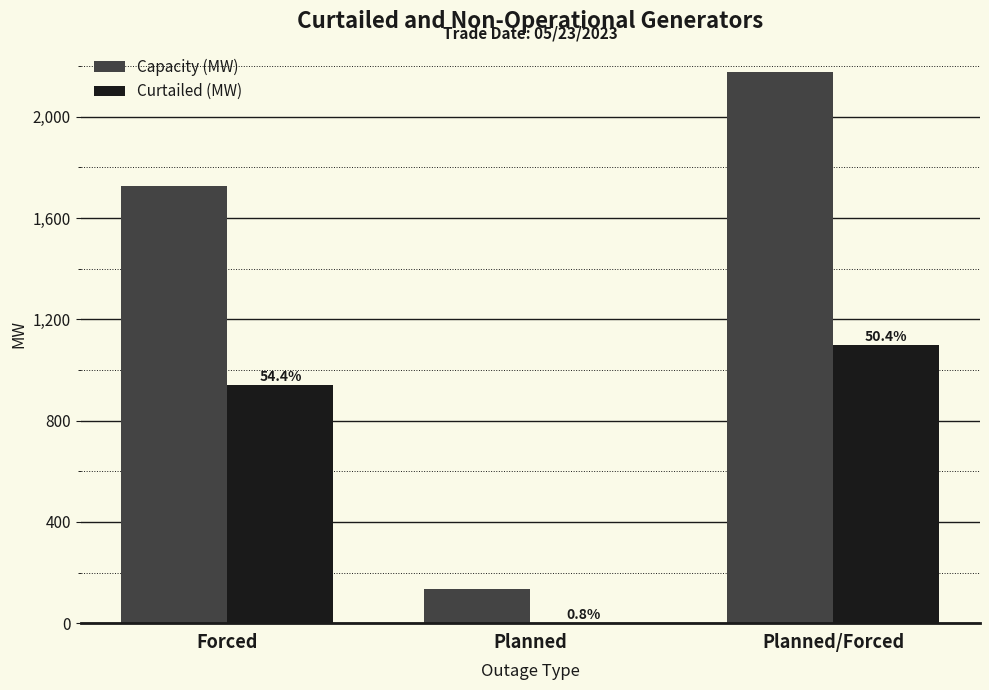

What is the label of the 3rd bar from the left?

Planned/Forced